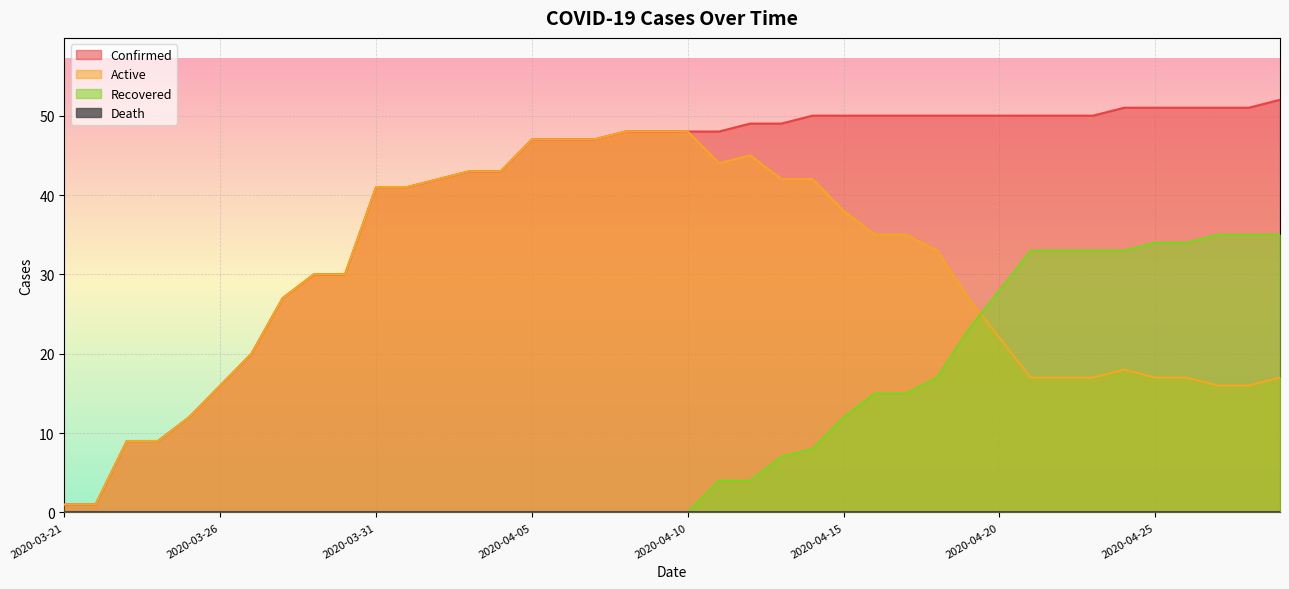

At 2020-04-28, list the series in order from largest to smallest.

Confirmed, Recovered, Active